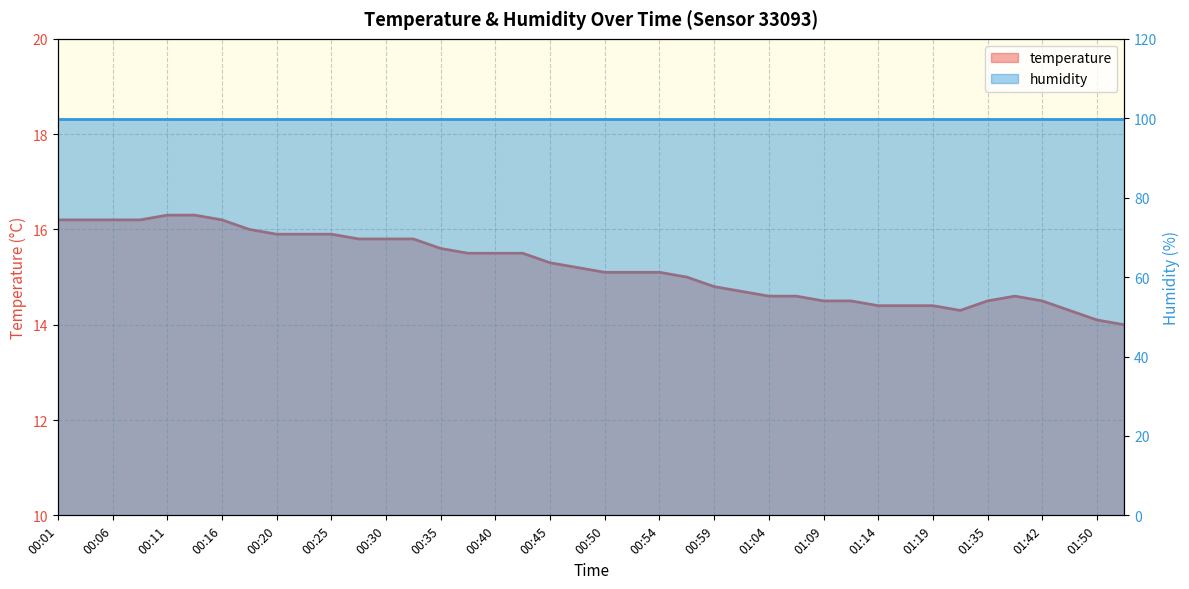

Between 01:14 and 00:52, which is larger?

00:52